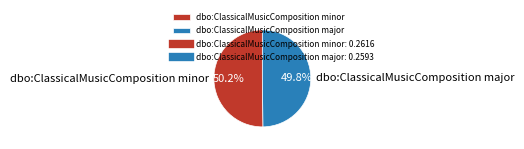

To the nearest percent, what portion does dbo:ClassicalMusicComposition minor represent?

50%